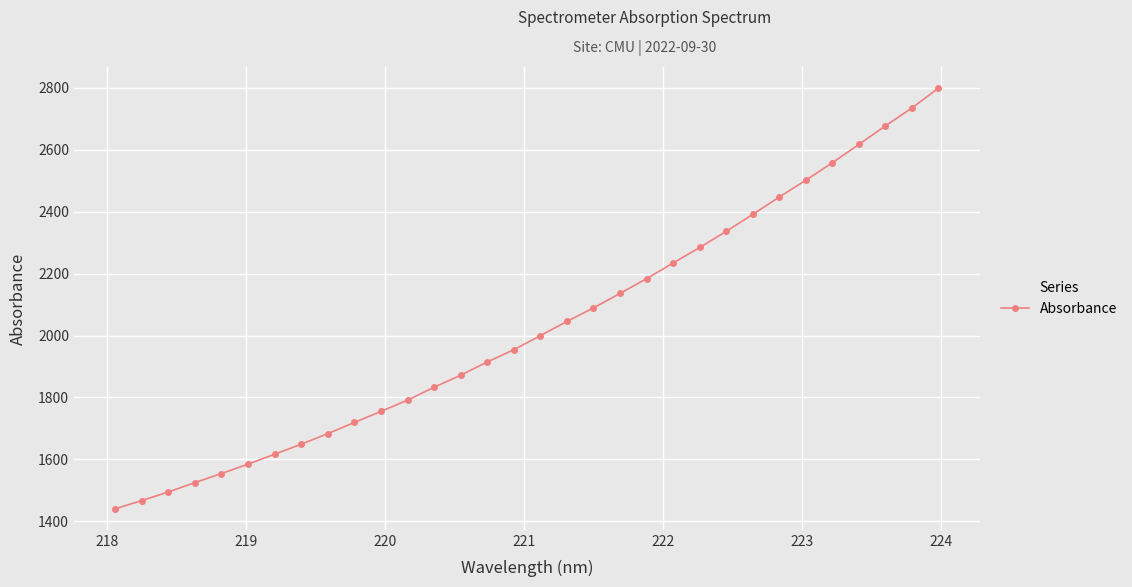

What is the difference between the maximum and minimum values?

1358.1